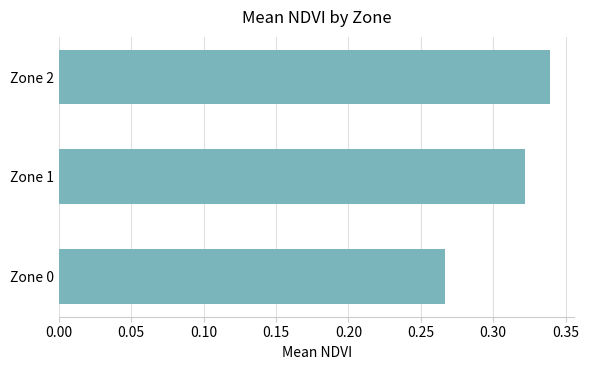

Which label corresponds to the largest value in the chart?

Zone 2